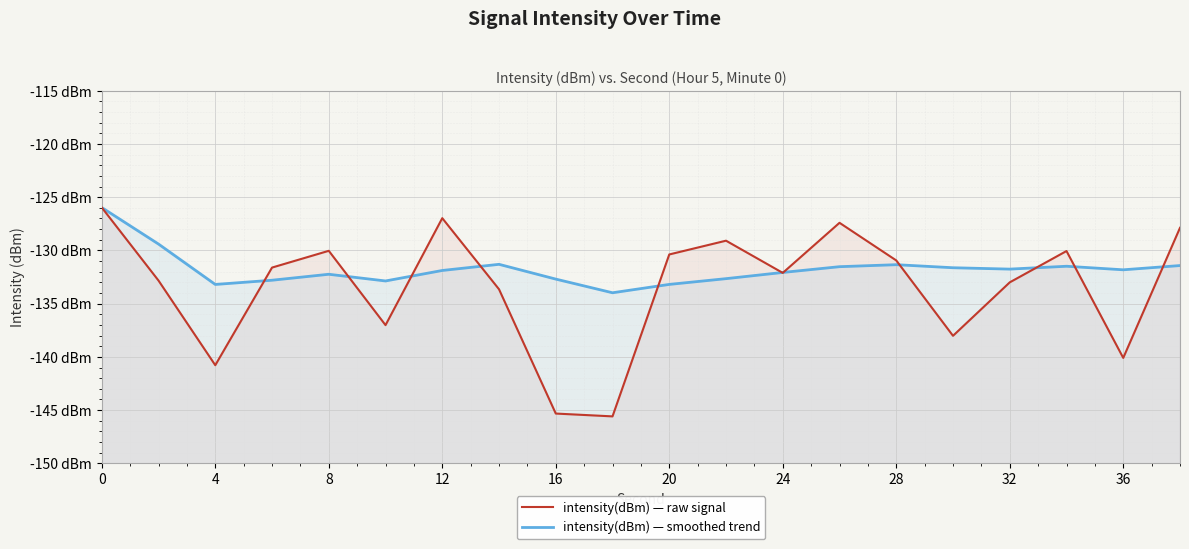

True or false: intensity(dBm) — smoothed trend has a value of -192.1 at 8.

False